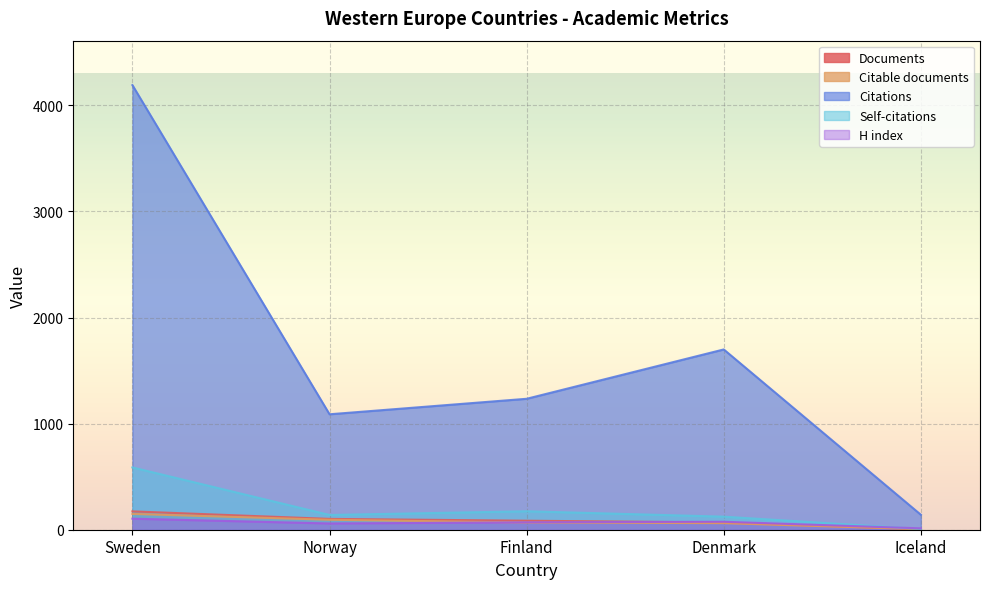

Is it true that H index equals 19 at Iceland?

False